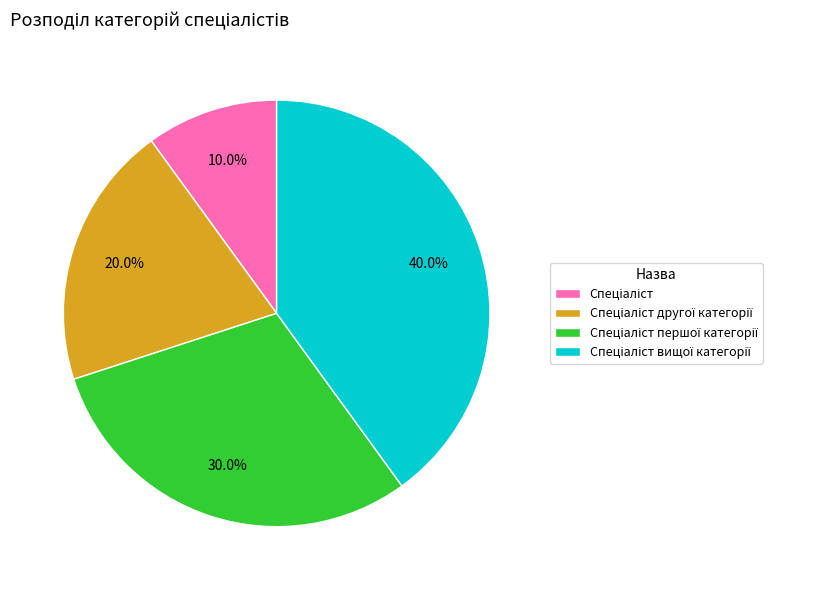

To the nearest percent, what is the average slice percentage?

25%